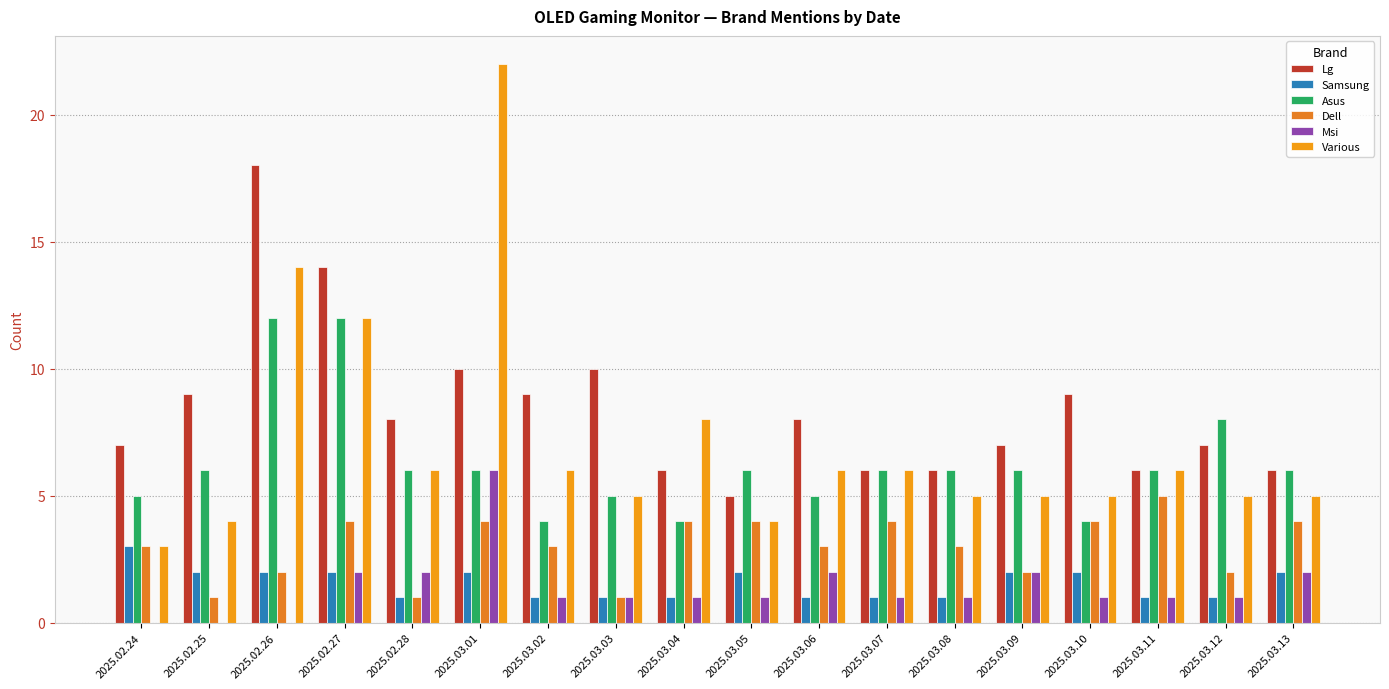

What is the maximum value for Various?

22